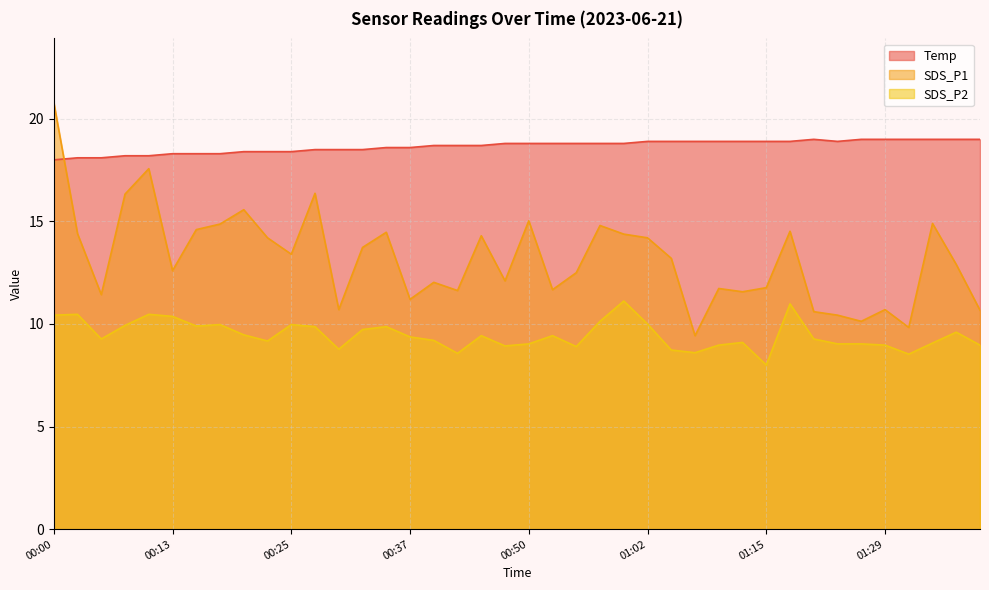

Count the number of data series in this chart.

3